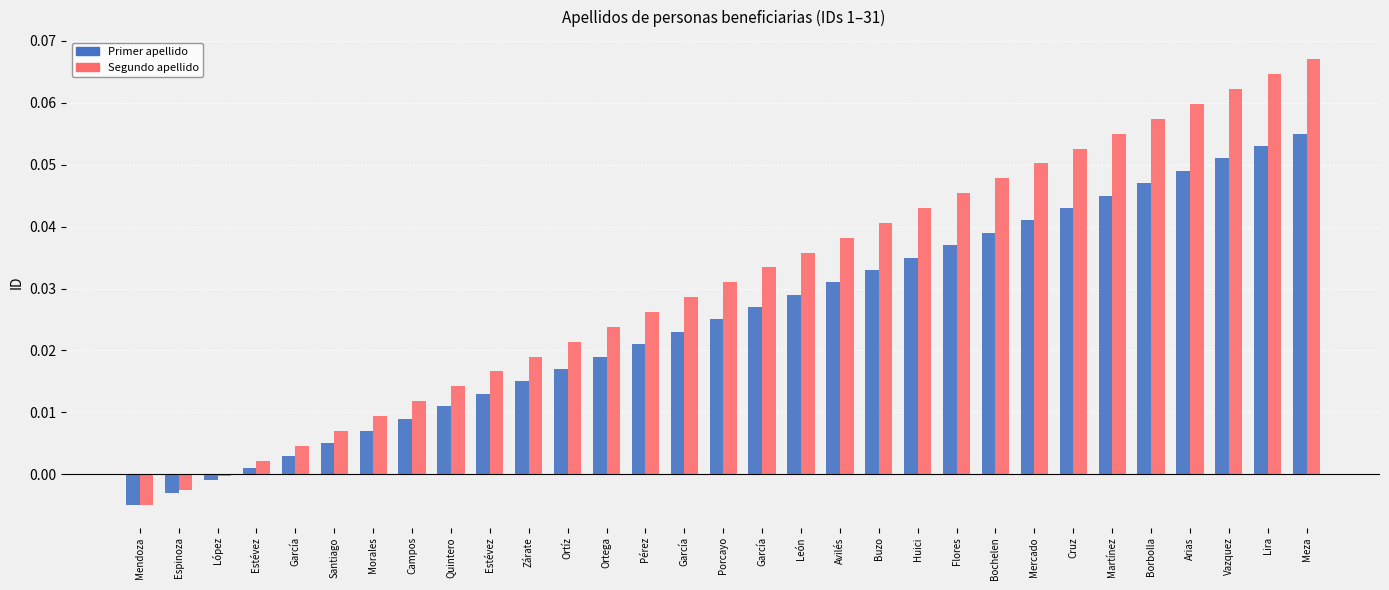

How many categories are shown in the chart?

31